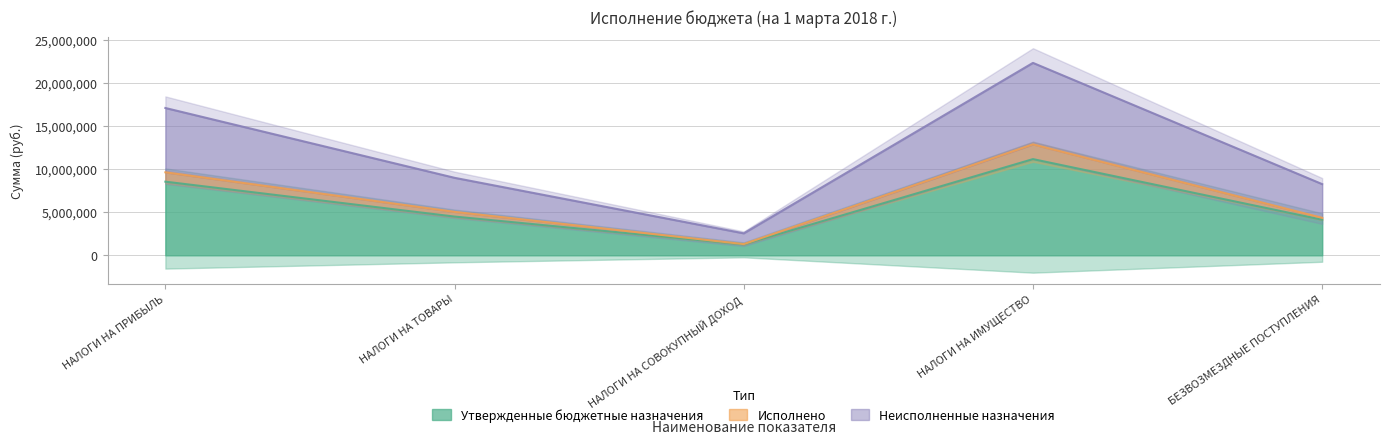

At which label is Исполнено closest to 7083006?

НАЛОГИ НА ТОВАРЫ